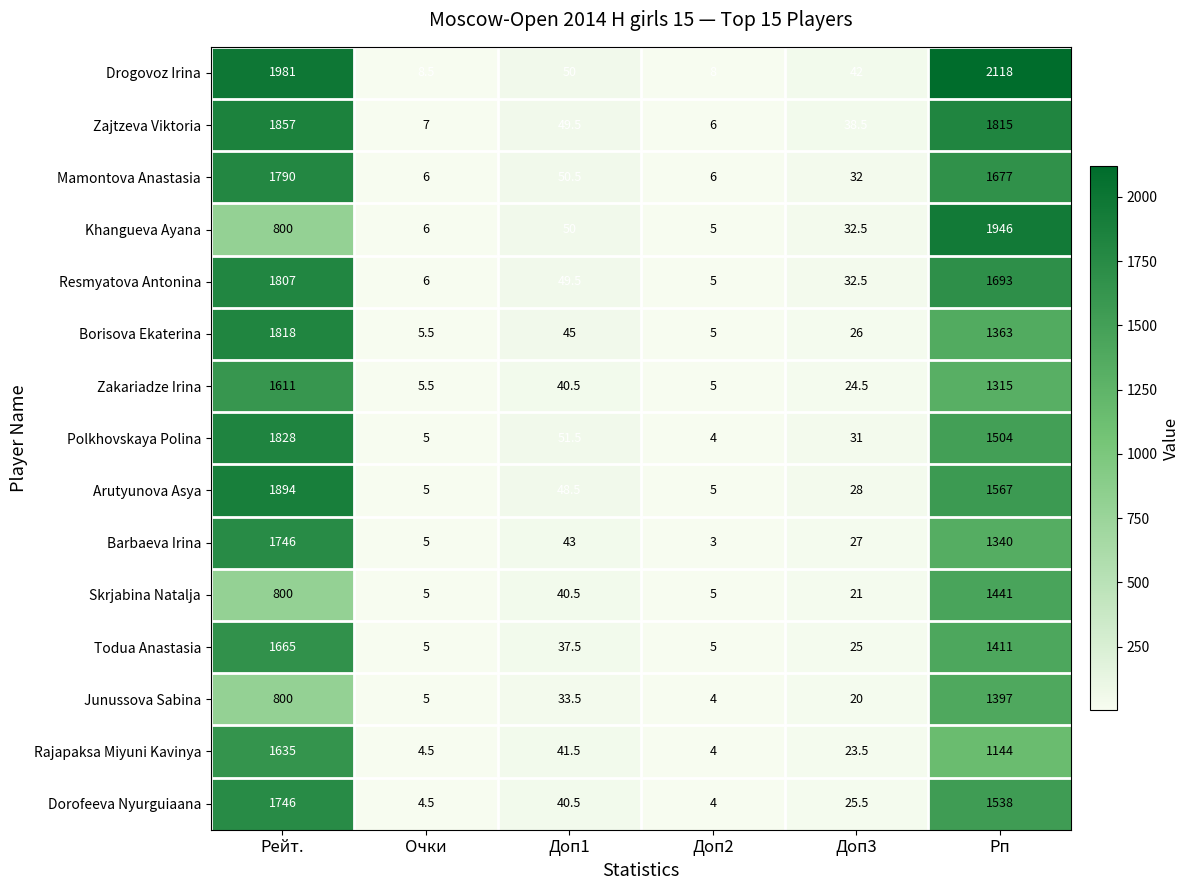

List the labels in order of Borisova Ekaterina value, largest first.

Рейт., Рп, Доп1, Доп3, Очки, Доп2